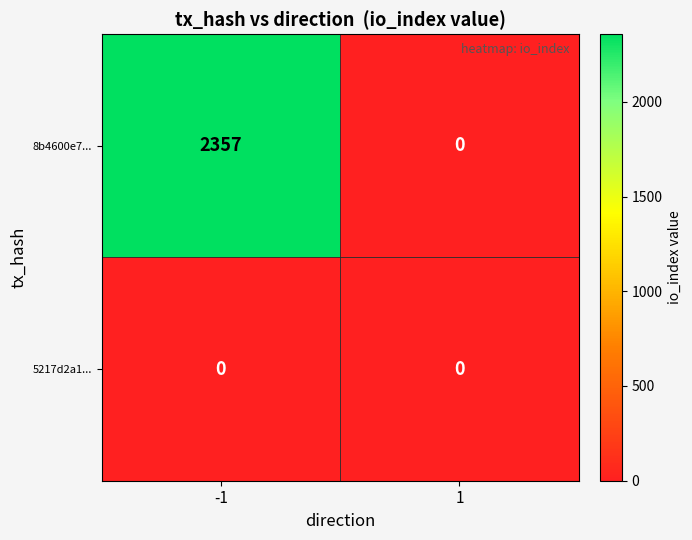

At how many categories does at least one series exceed 390?

1